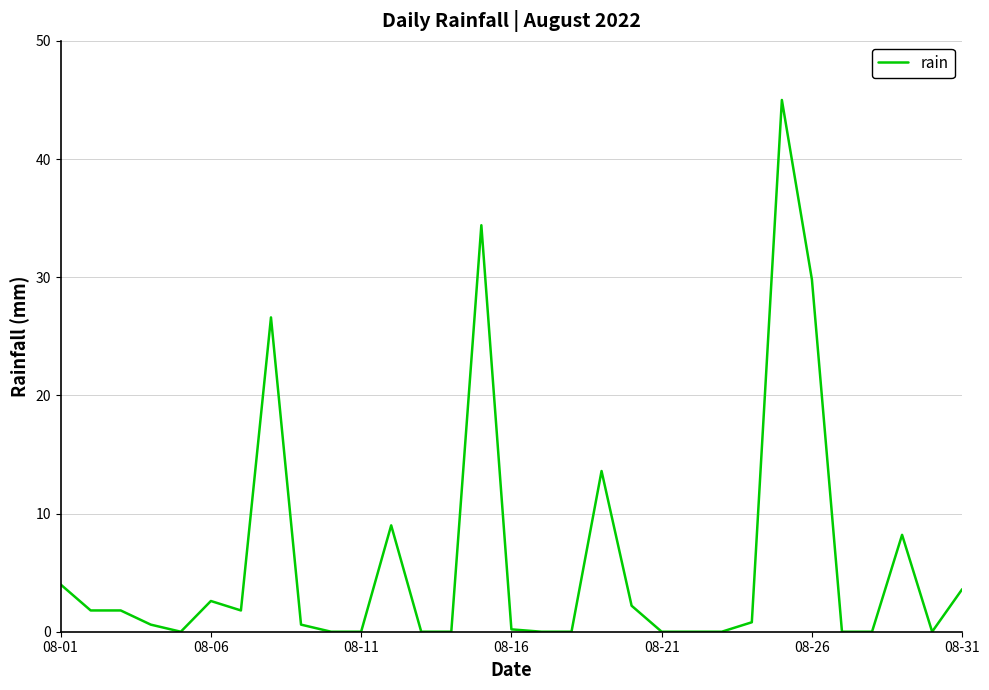

What is the greatest value displayed?

45.0